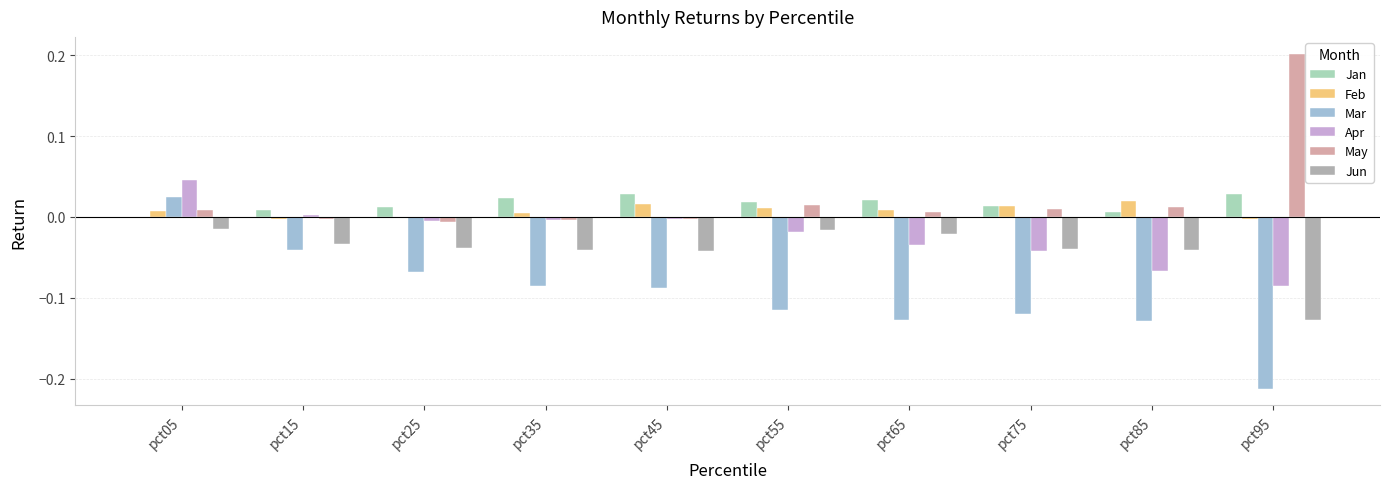

At which label does Mar reach its peak?

pct05